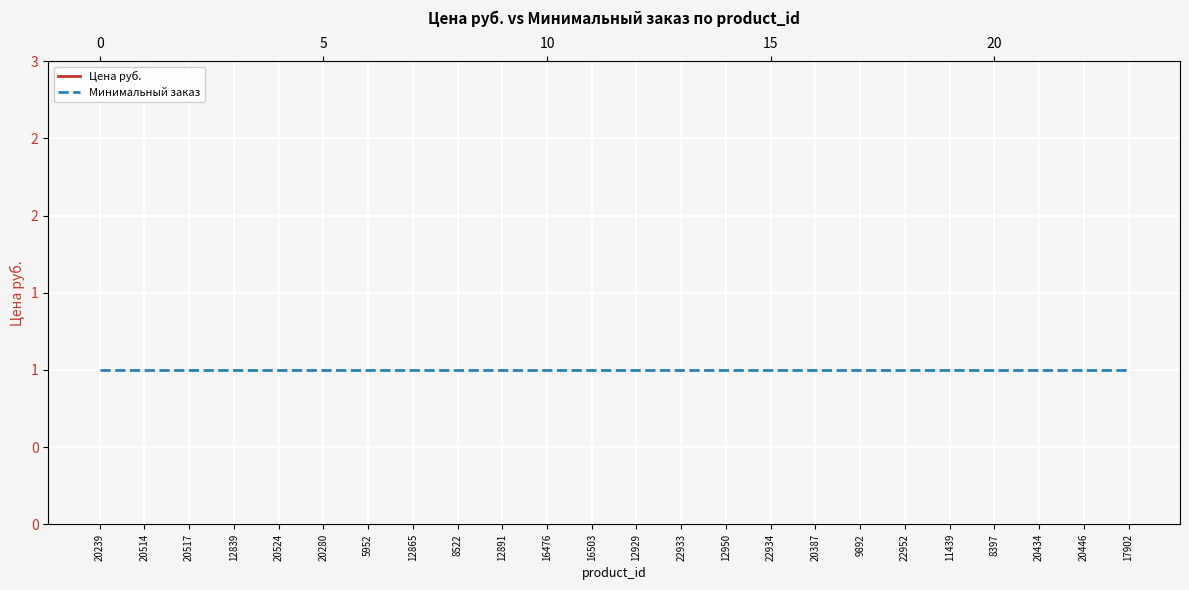

Which series has the largest range (max minus min)?

Цена руб.